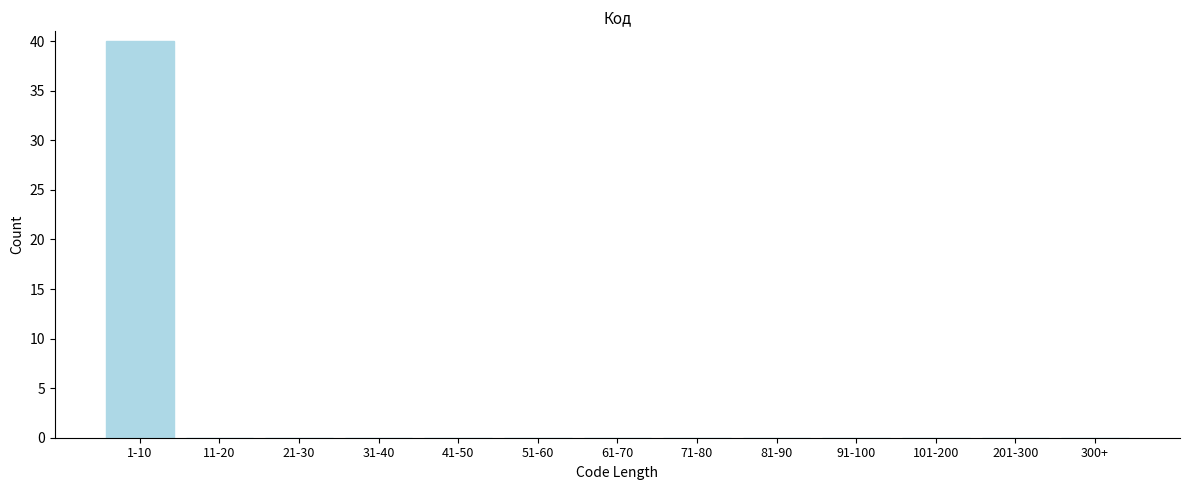

Reading left to right, extract all data points from this chart.

1-10=40	11-20=0	21-30=0	31-40=0	41-50=0	51-60=0	61-70=0	71-80=0	81-90=0	91-100=0	101-200=0	201-300=0	300+=0